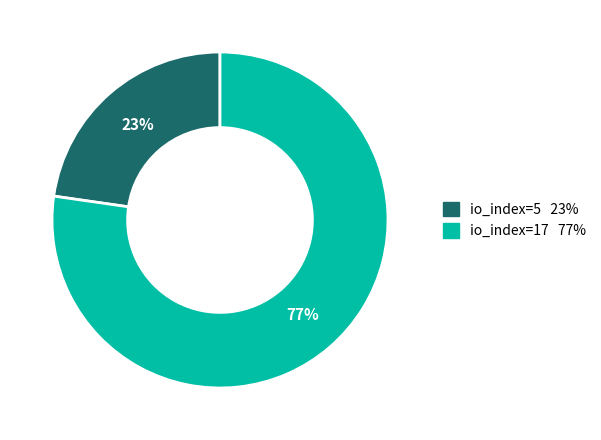

To the nearest percent, what is the combined percentage of io_index=17 and io_index=5?

100%